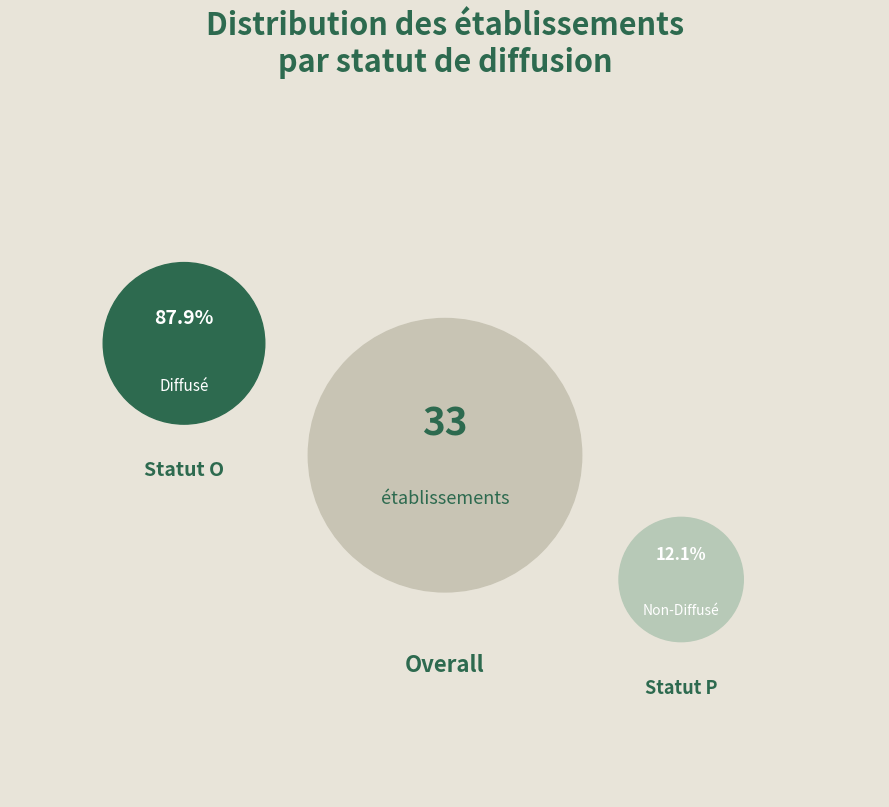

To the nearest percent, what is the combined percentage of O and P?

100%